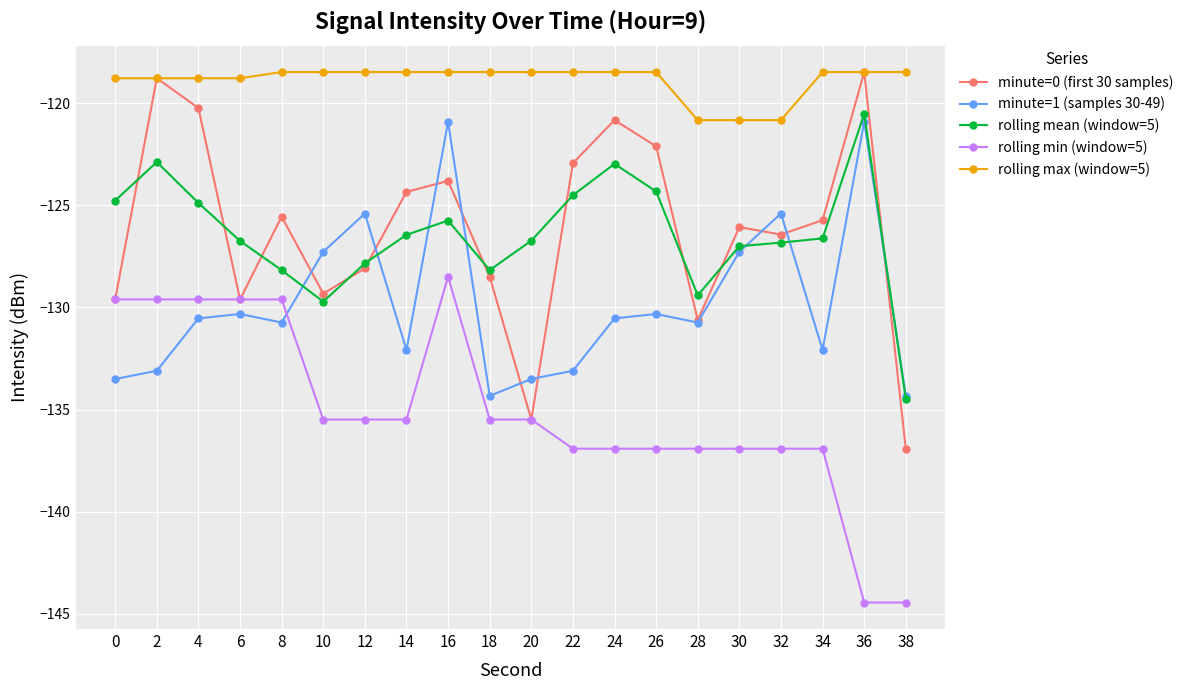

Which series has the widest spread of values?

minute=0 (first 30 samples)